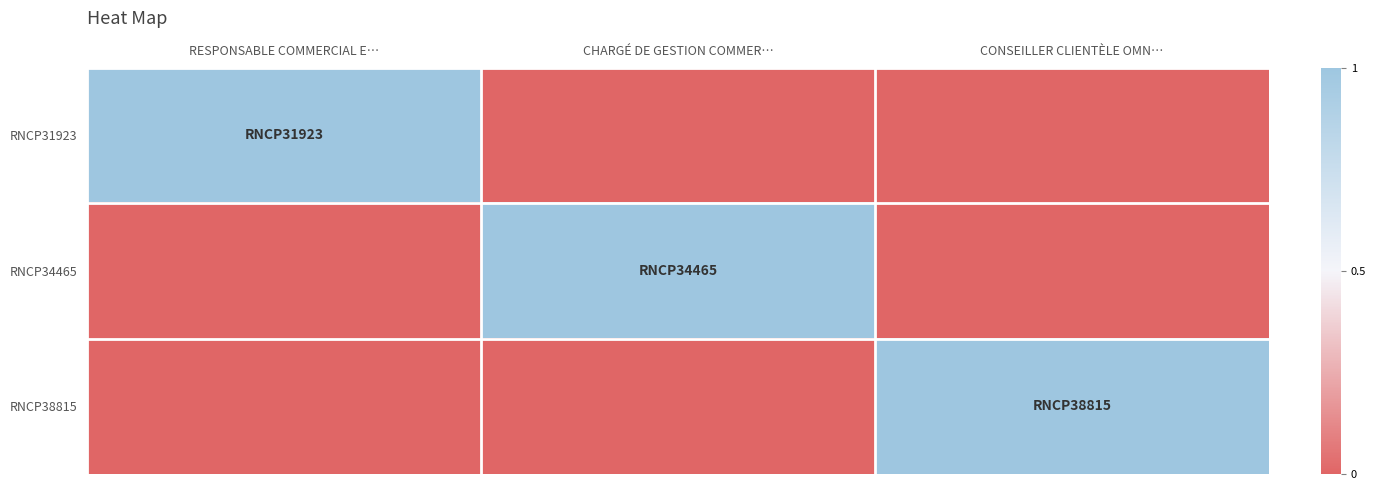

At CONSEILLER CLIENTÈLE OMN…, list the series in order from largest to smallest.

RNCP38815, RNCP31923, RNCP34465